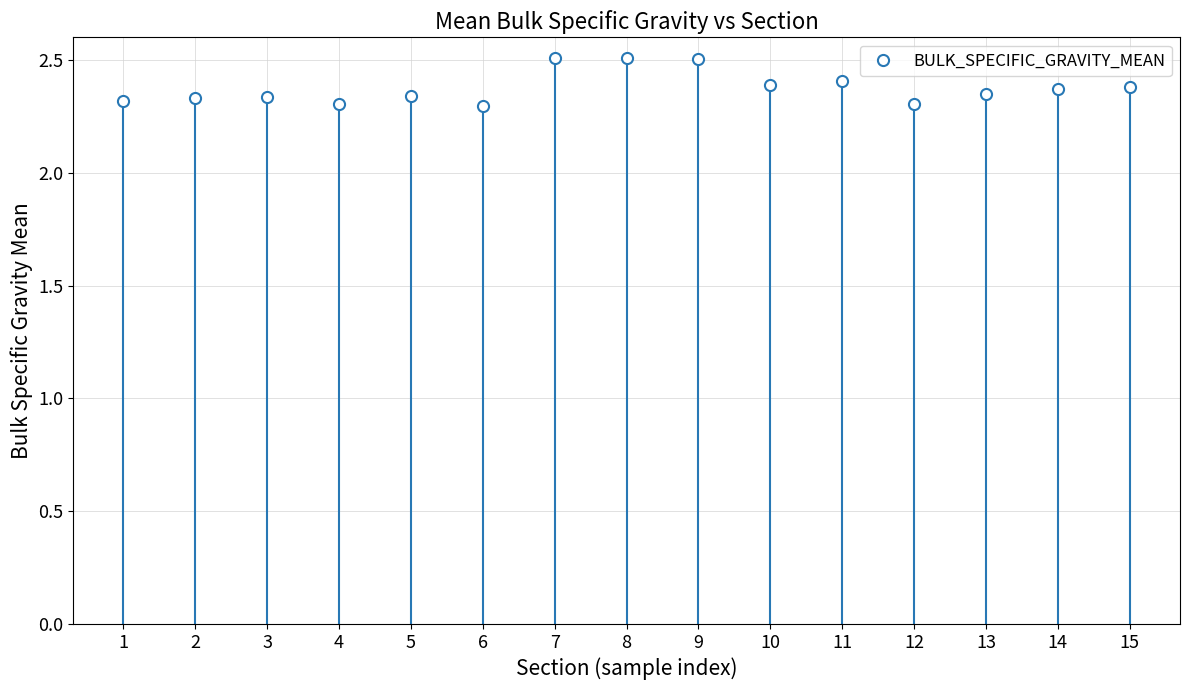

Between 10 and 1, which is larger?

10